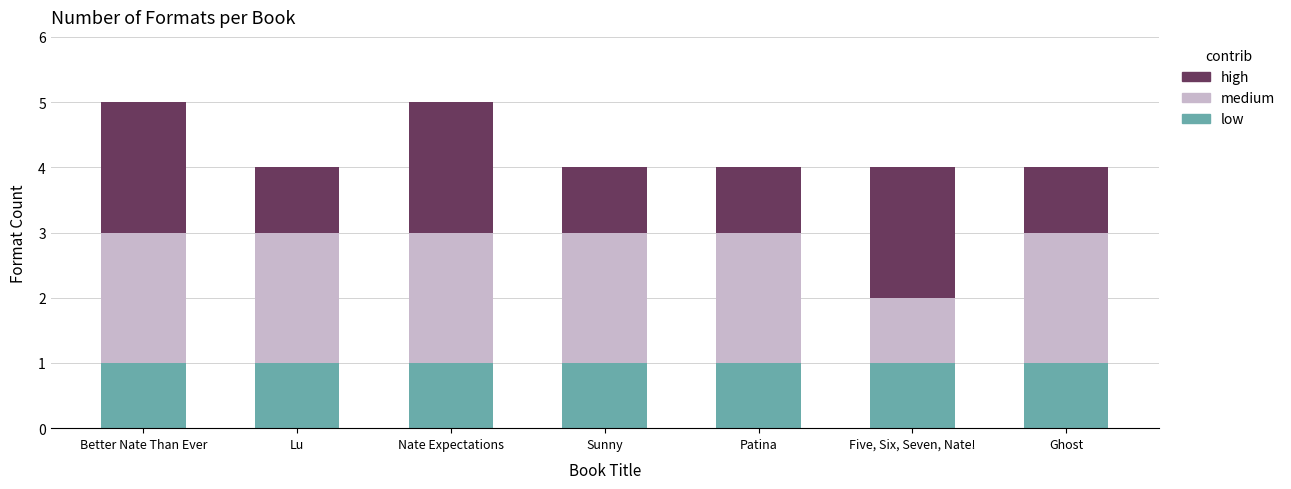

The value of low at Lu is 1. True or false?

True